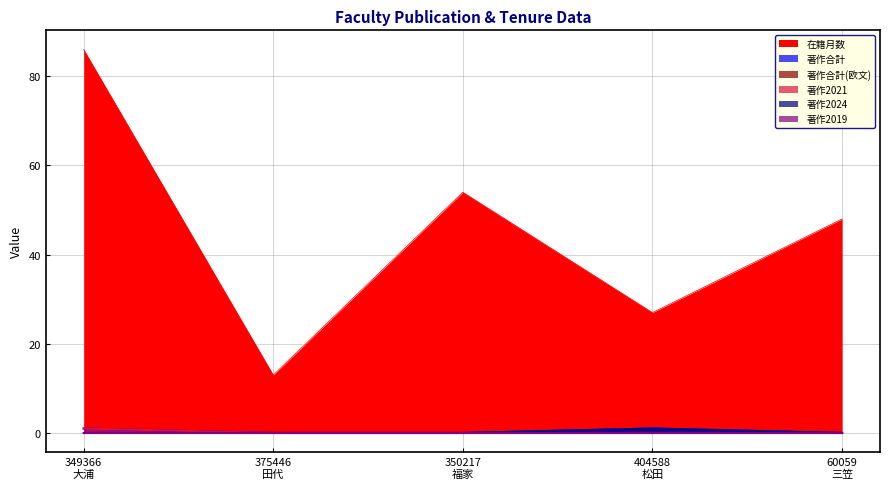

What is the greatest value displayed?

86